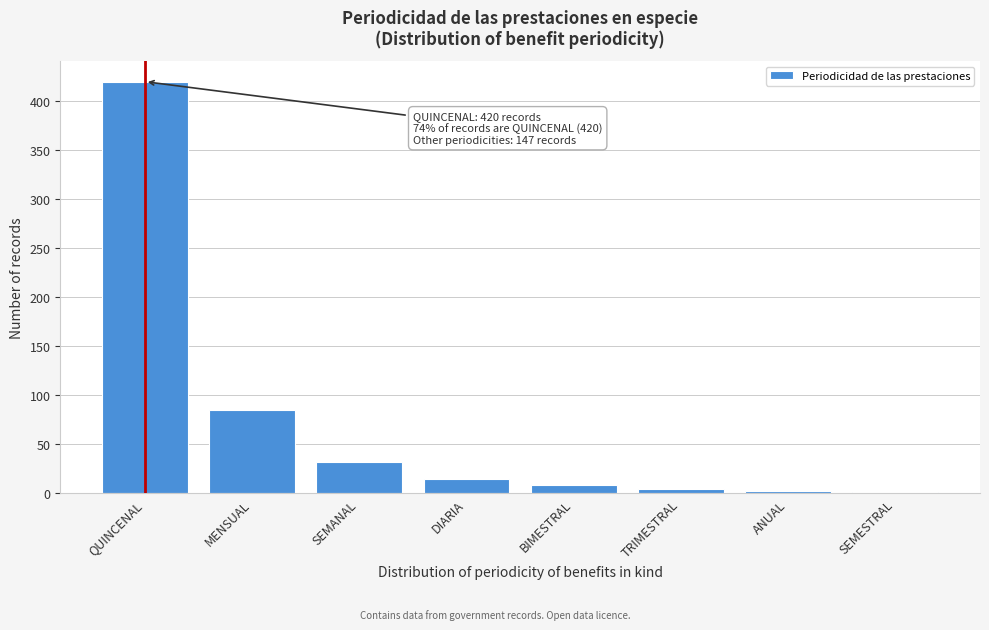

True or false: the data shows 56 at SEMANAL.

False